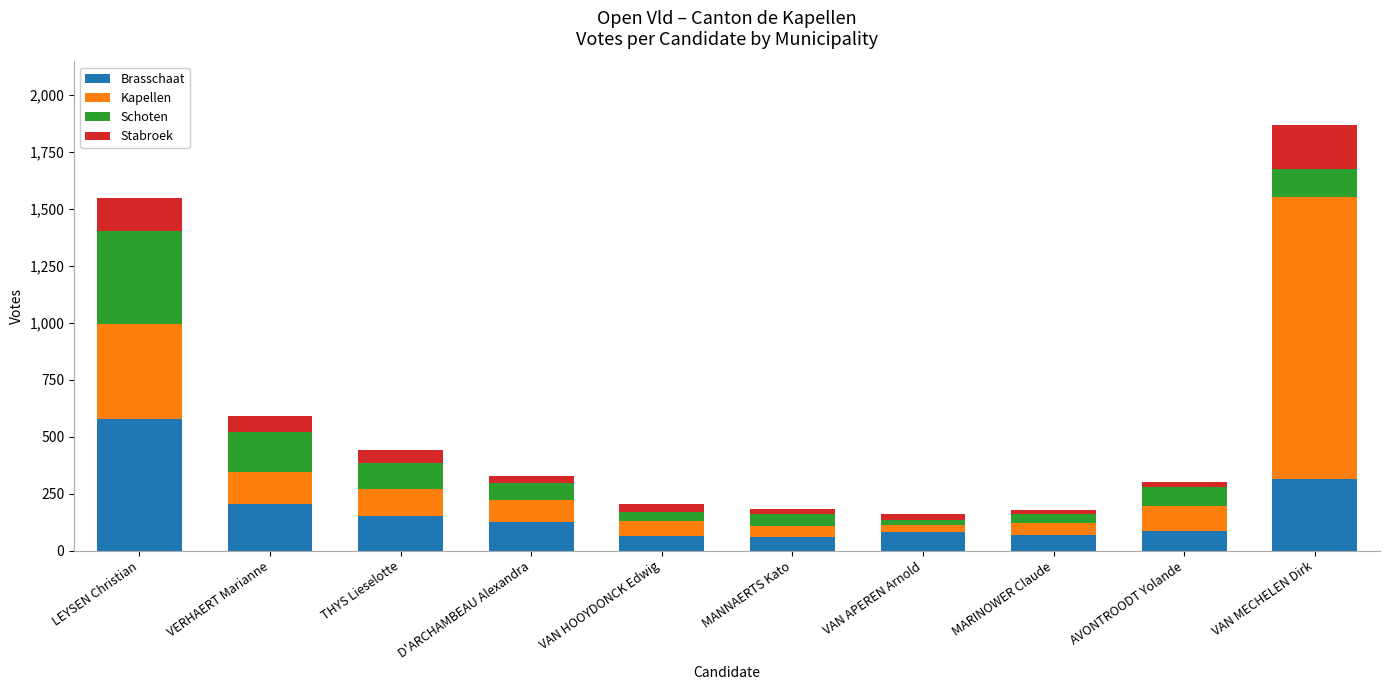

What is the maximum value for Brasschaat?

577